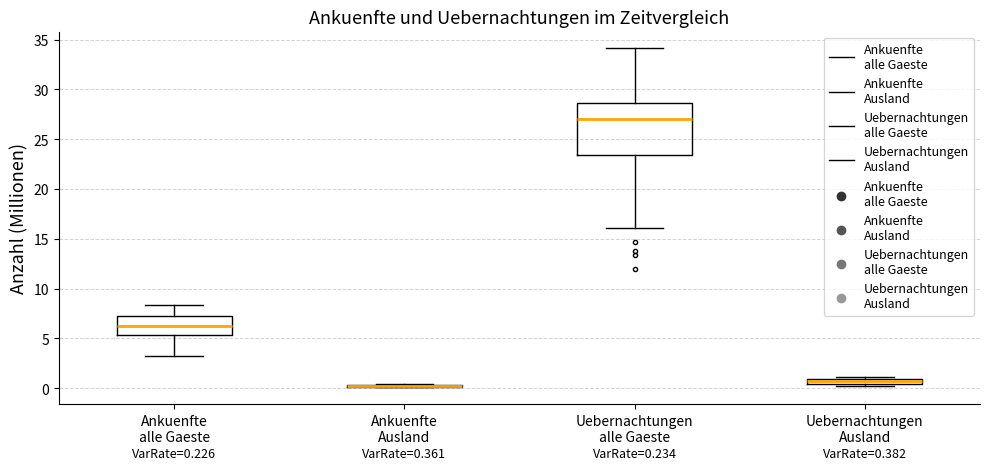

Which box is the tallest, from its lower edge to its upper edge?

Uebernachtungen alle Gaeste